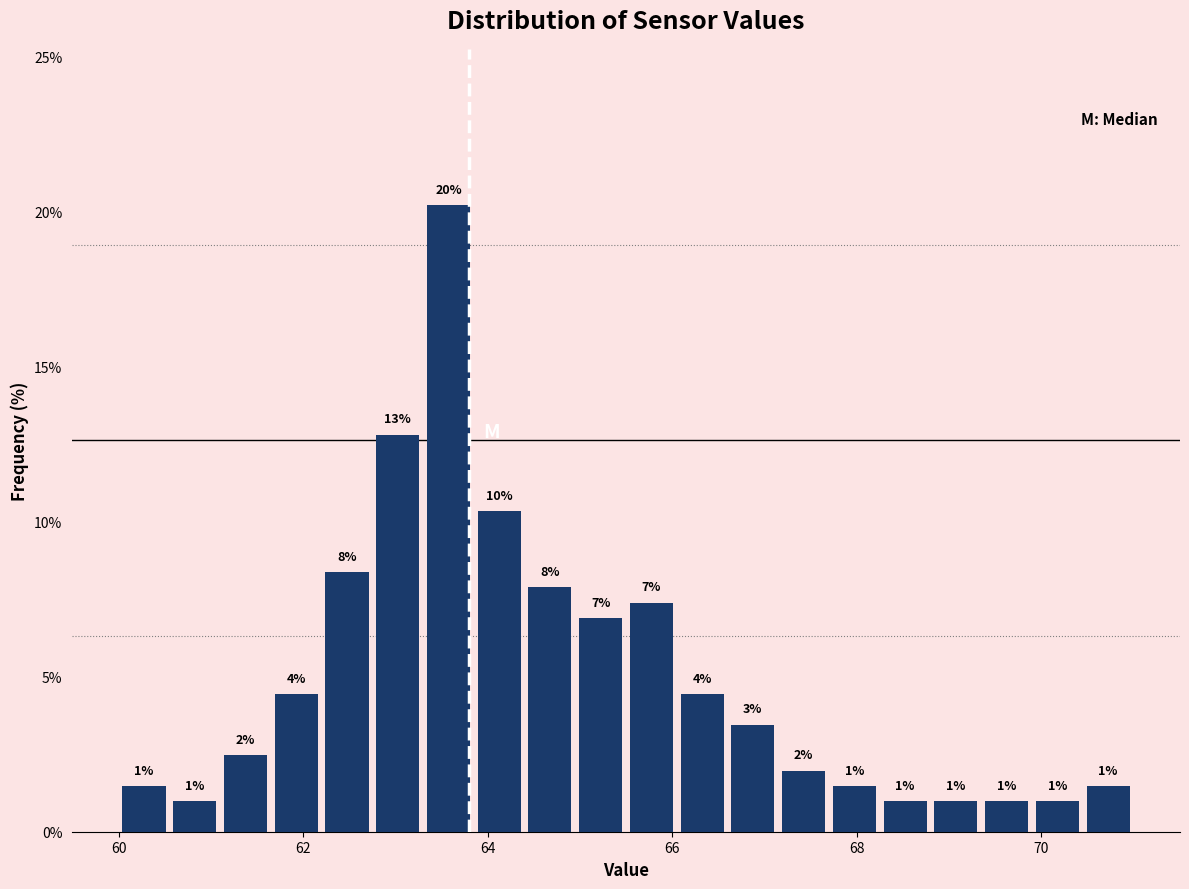

Read against the x-axis, roughly where is the centre of the tallest bar?

63.6